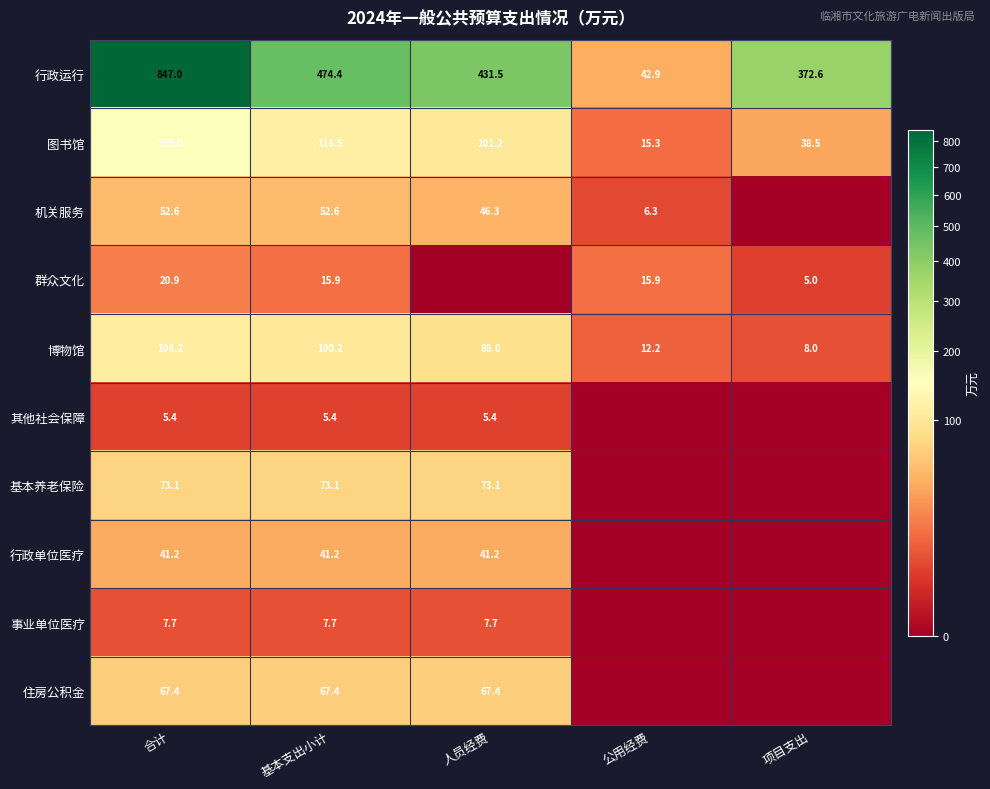

What is the difference between the second highest and second lowest values in the 博物馆 series?

88.0